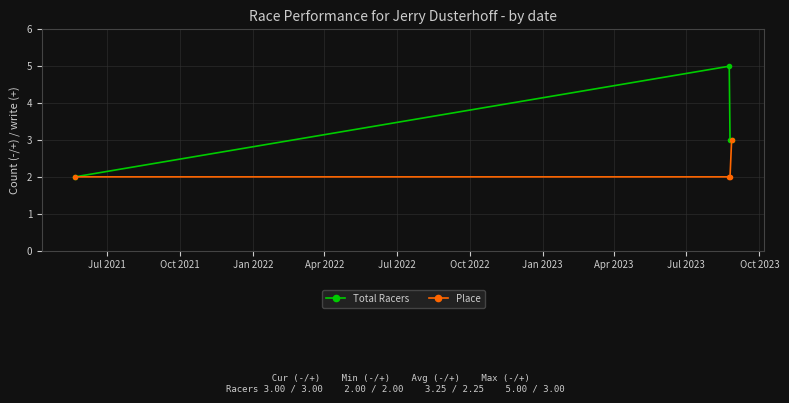

Rank the series by their average value, from lowest to highest.

Place, Total Racers